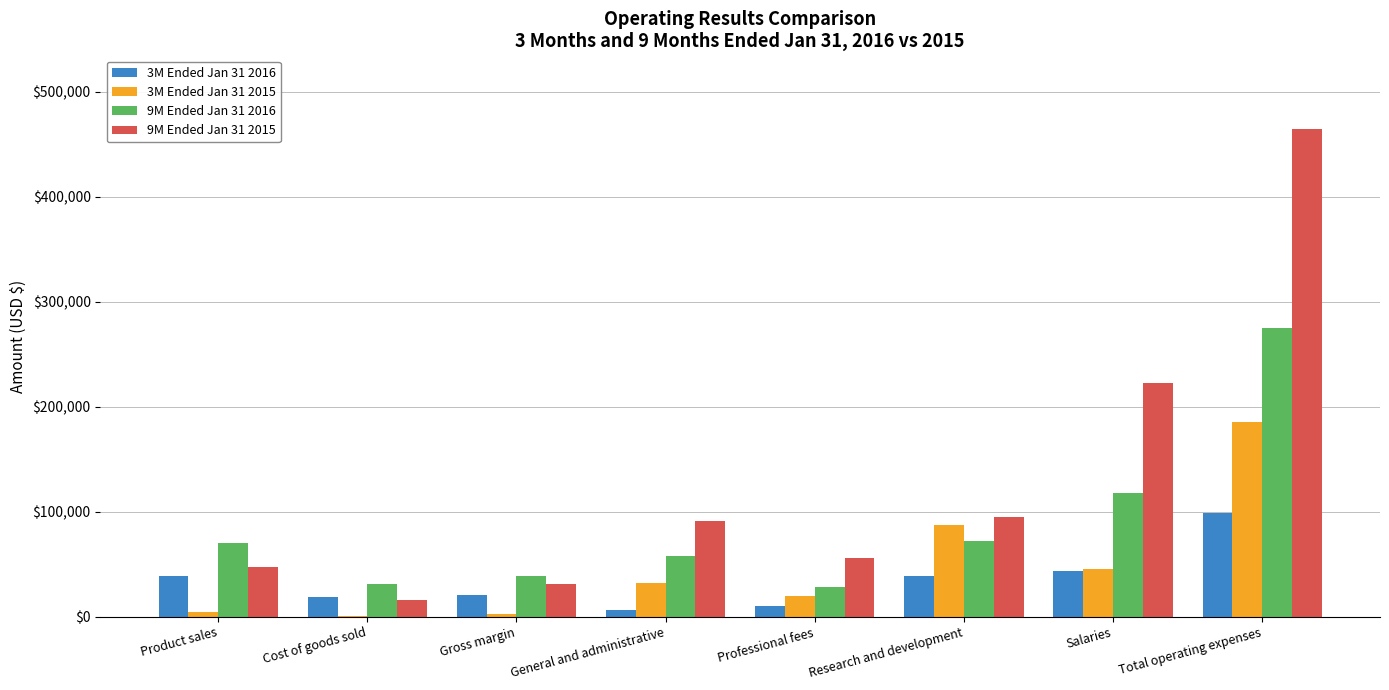

Which category has the highest value across all series?

Total operating expenses